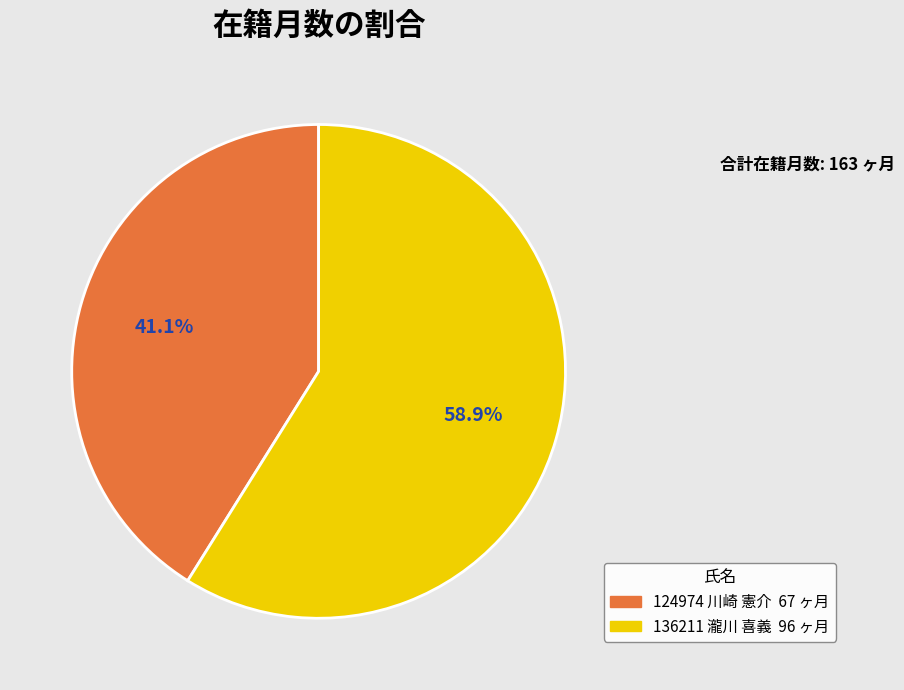

Is it true that 136211 瀧川 喜義 is 45% of the pie?

False